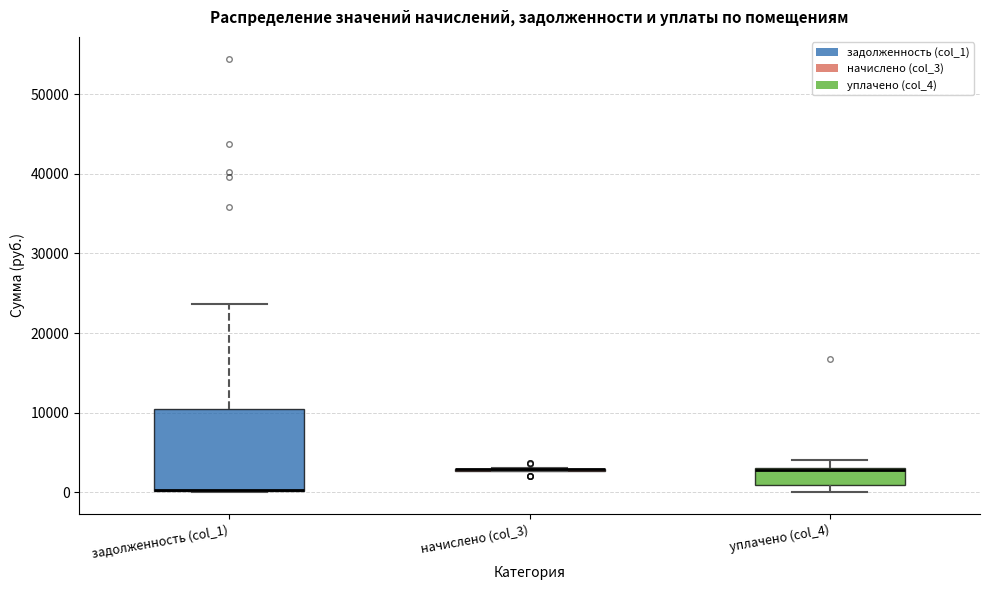

Reading left to right, transcribe this box plot: for each box, give where its median line is, the range the box spans, and where its two whiskers end, as read against the y-axis. The values are not printed on the chart, so give them approximately, as read against the axis.

задолженность (col_1): median 0 (drawn on the box's lower edge), box 0 to 11000, whiskers 0 to 24000
начислено (col_3): box collapsed to a line at 3000, whiskers 3000 to 3000
уплачено (col_4): median 3000 (drawn on the box's upper edge), box 1000 to 3000, whiskers 0 to 4000